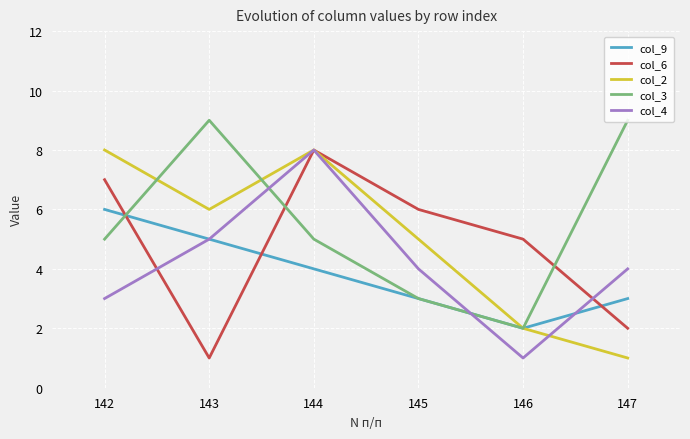

Reading left to right, list all the values displayed in this chart.

col_9: 142=6	143=5	144=4	145=3	146=2	147=3
col_6: 142=7	143=1	144=8	145=6	146=5	147=2
col_2: 142=8	143=6	144=8	145=5	146=2	147=1
col_3: 142=5	143=9	144=5	145=3	146=2	147=9
col_4: 142=3	143=5	144=8	145=4	146=1	147=4